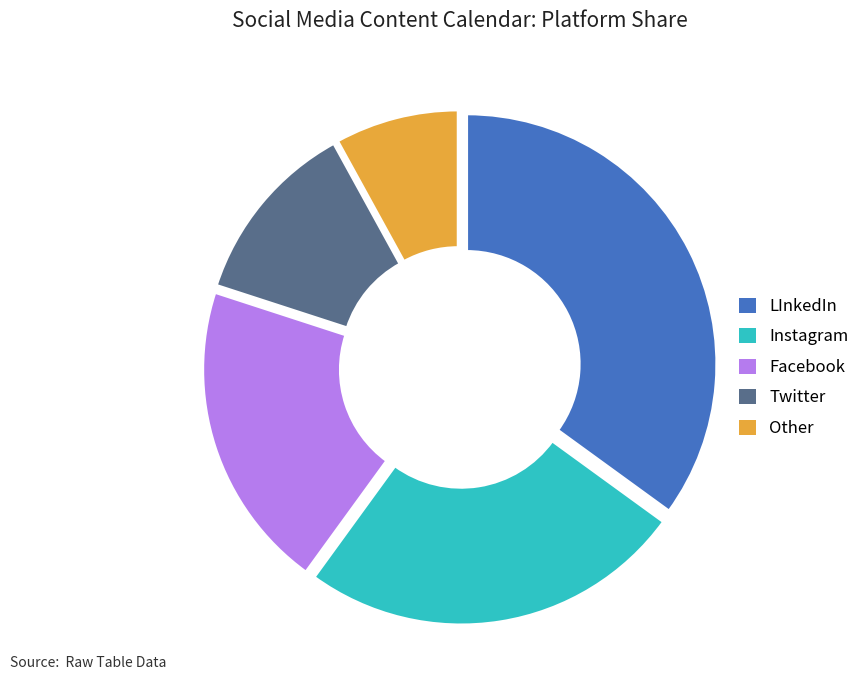

True or false: Twitter accounts for 12% of the total.

True